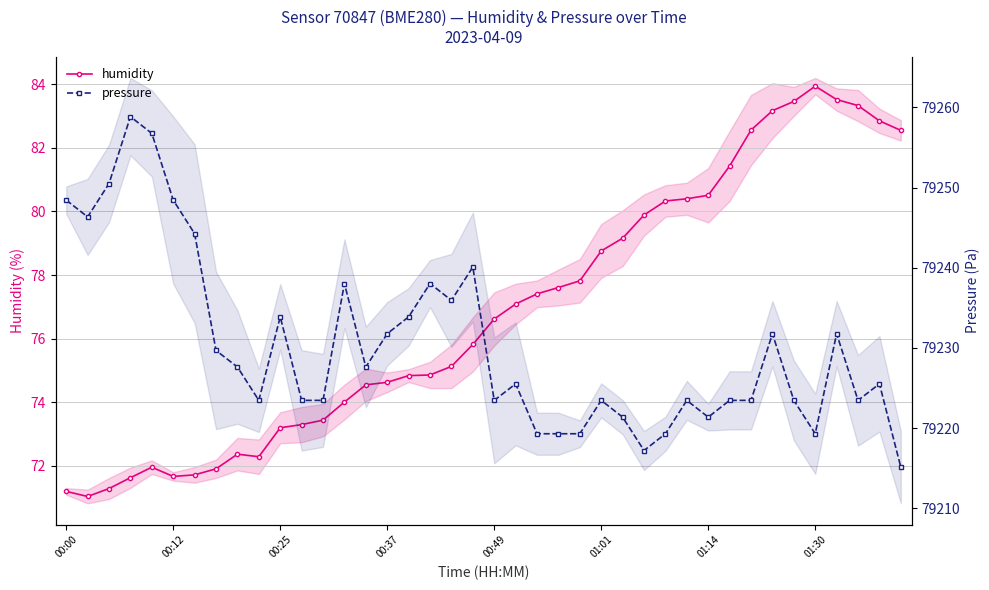

At 11, list the series in order from smallest to largest.

humidity, pressure